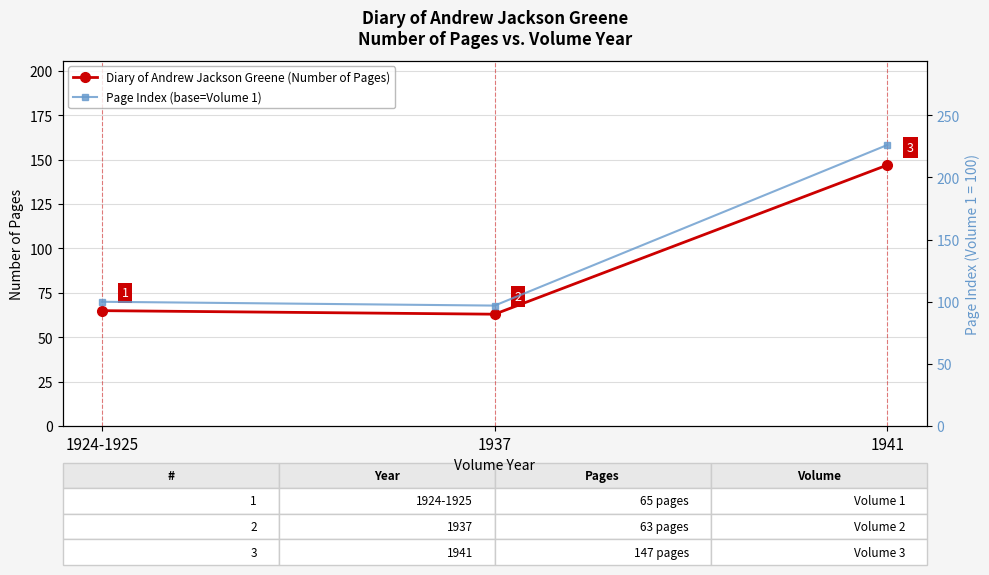

Which series has the largest total across all categories?

Page Index (base=Volume 1)